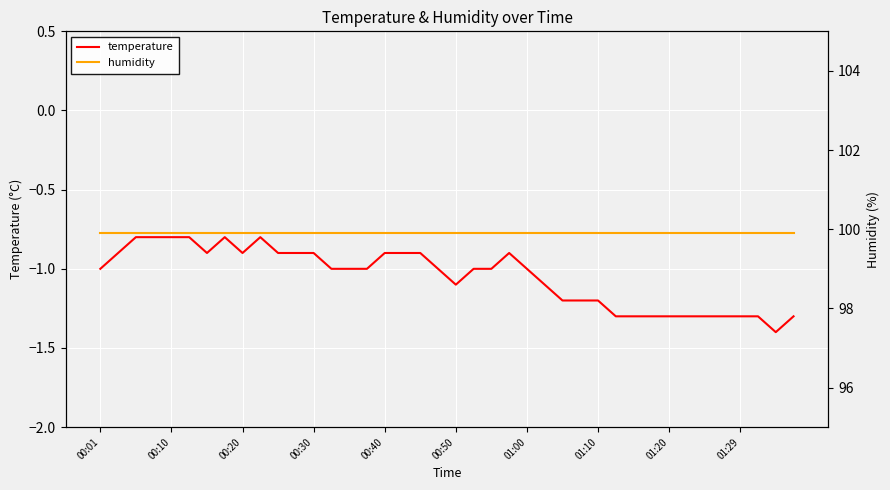

What is the smallest value displayed?

-1.4